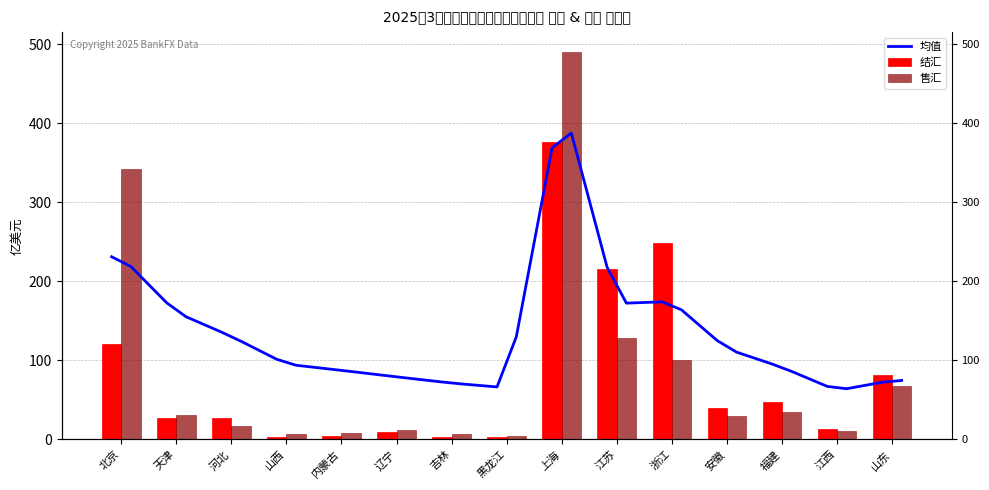

The 结汇 series shows 26.7 at 河北. True or false?

True